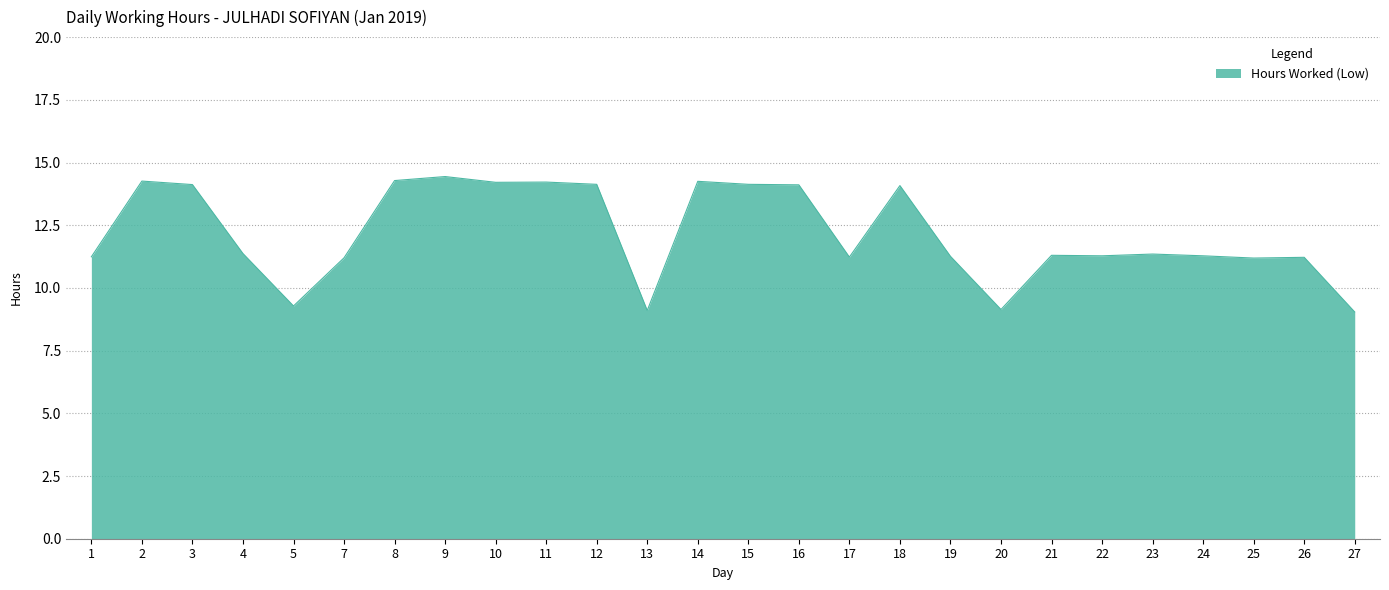

Approximately how many times larger is the value at 24 compared to 25?

1.0